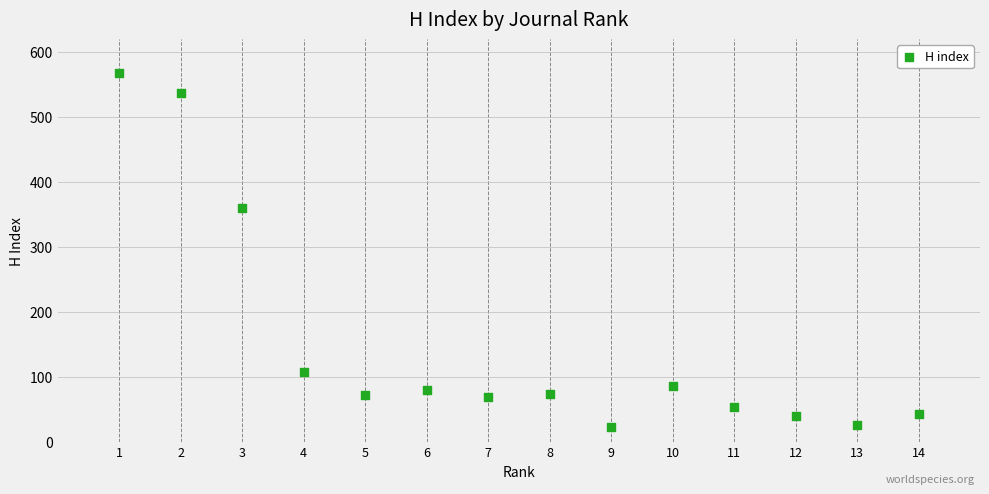

What is the range of Y values (max minus min)?

545